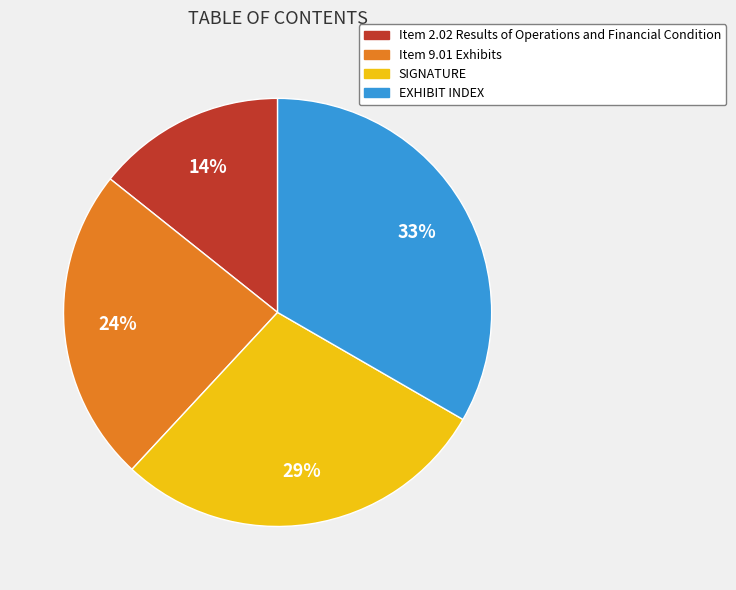

Rank the categories by value from lowest to highest.

Item 2.02 Results of Operations and Financial Condition, Item 9.01 Exhibits, SIGNATURE, EXHIBIT INDEX